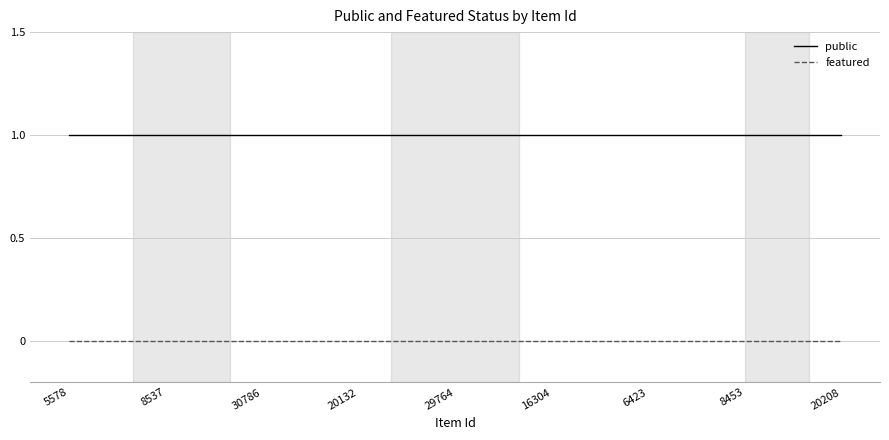

What is the maximum value for public?

1